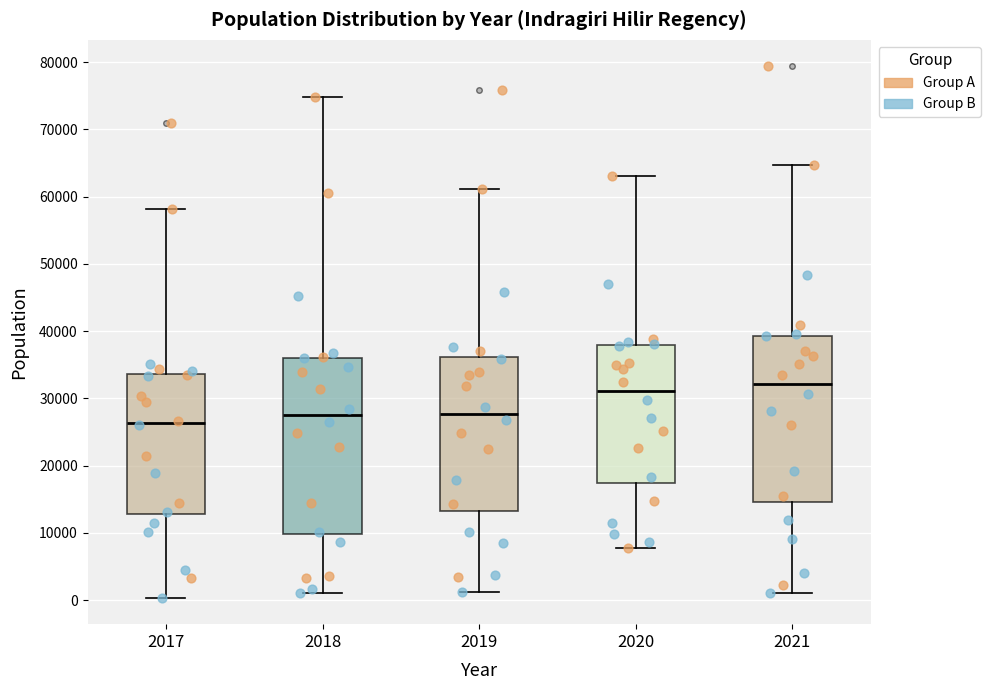

Which box's median line is the highest?

2021